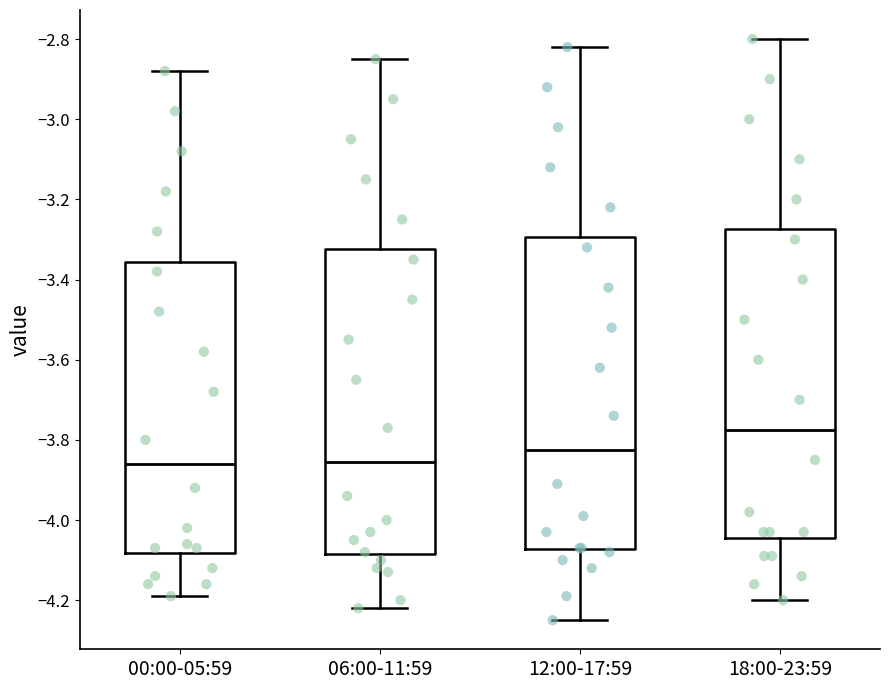

Reading left to right, transcribe this box plot: for each box, give where its median line is, the range the box spans, and where its two whiskers end, as read against the y-axis. The values are not printed on the chart, so give them approximately, as read against the axis.

00:00-05:59: median -3.86, box -4.08 to -3.36, whiskers -4.18 to -2.88
06:00-11:59: median -3.86, box -4.08 to -3.32, whiskers -4.22 to -2.84
12:00-17:59: median -3.82, box -4.08 to -3.30, whiskers -4.24 to -2.82
18:00-23:59: median -3.78, box -4.04 to -3.28, whiskers -4.20 to -2.80